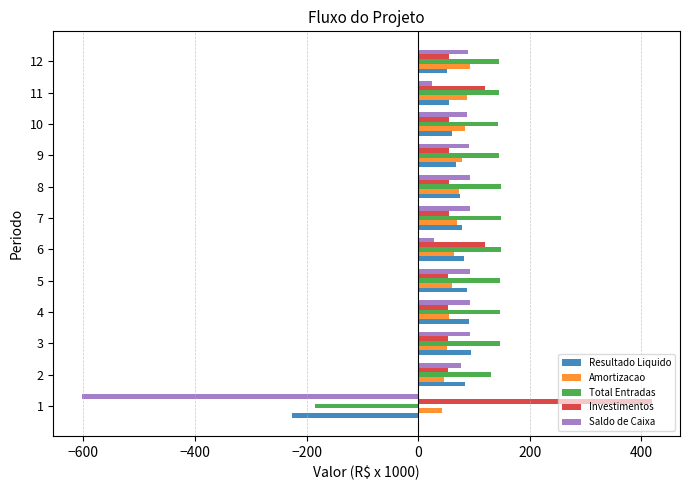

What is the greatest value displayed?

418.4